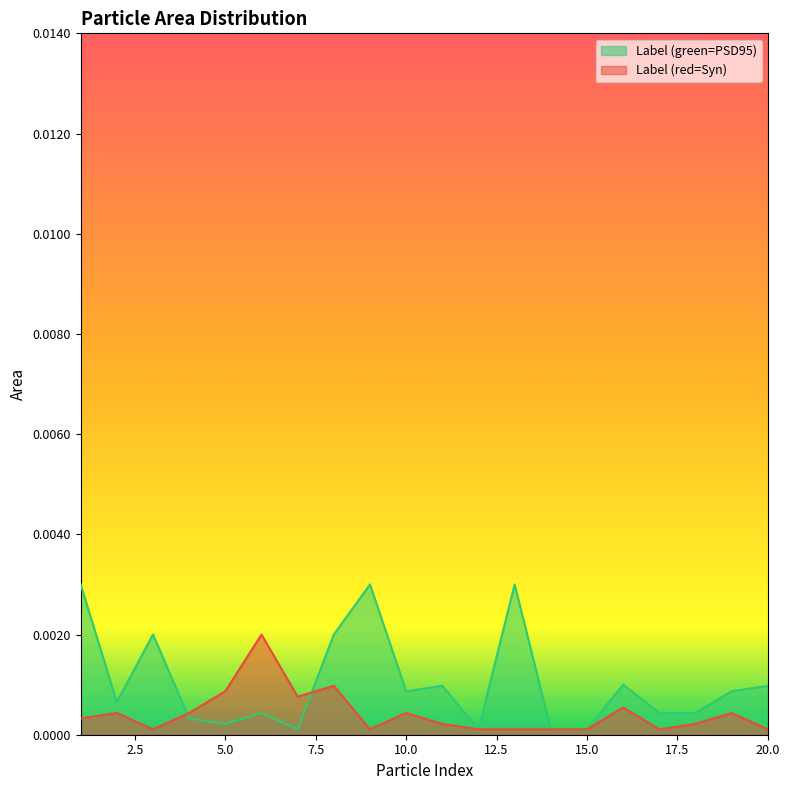

At which category does the chart reach its minimum across all series?

7